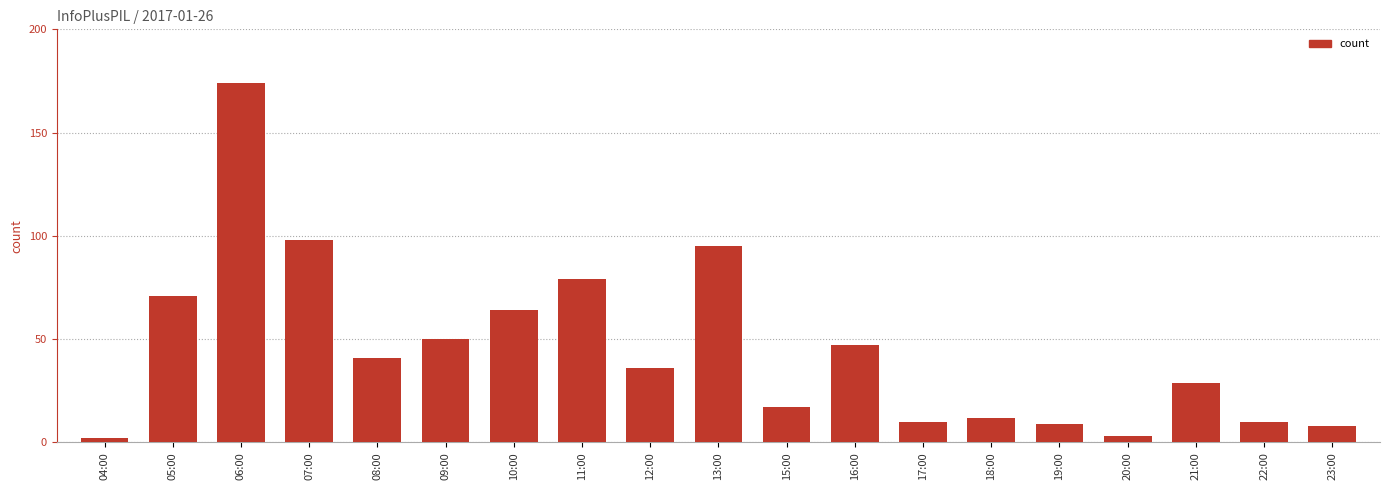

Reading left to right, extract all data points from this chart.

04:00=2	05:00=71	06:00=174	07:00=98	08:00=41	09:00=50	10:00=64	11:00=79	12:00=36	13:00=95	15:00=17	16:00=47	17:00=10	18:00=12	19:00=9	20:00=3	21:00=29	22:00=10	23:00=8